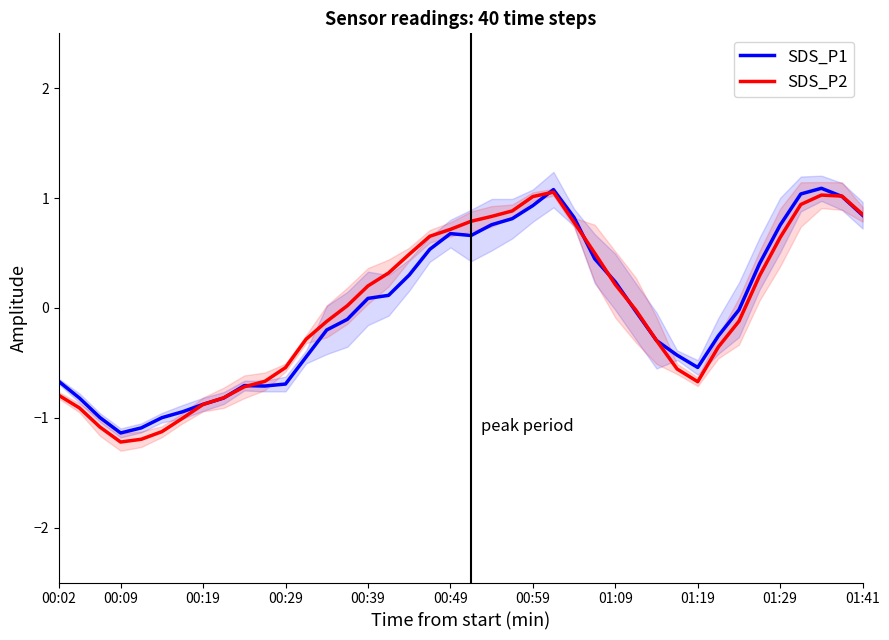

Rank the series by their average value, from highest to lowest.

SDS_P2, SDS_P1